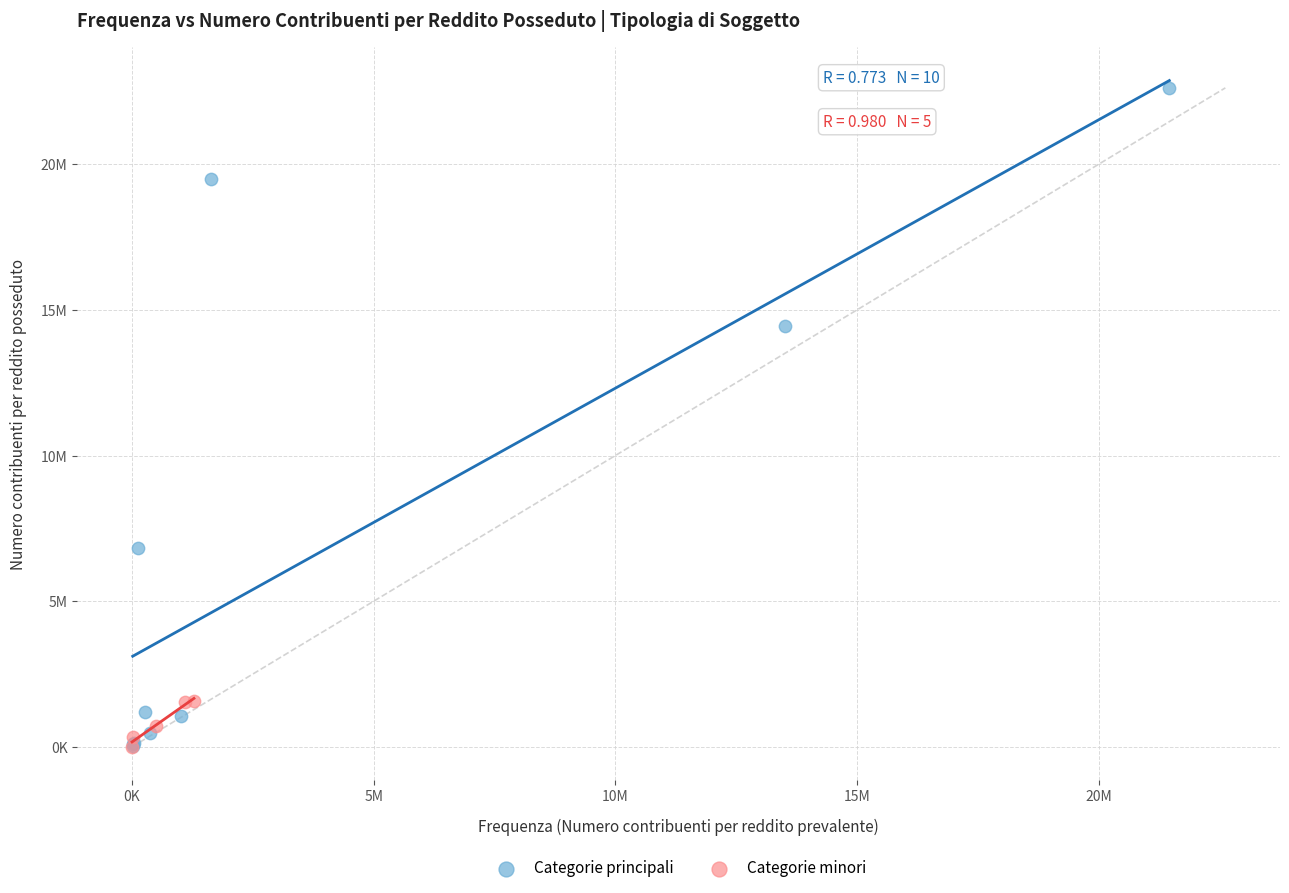

Which series contains the highest Y value?

Categorie principali